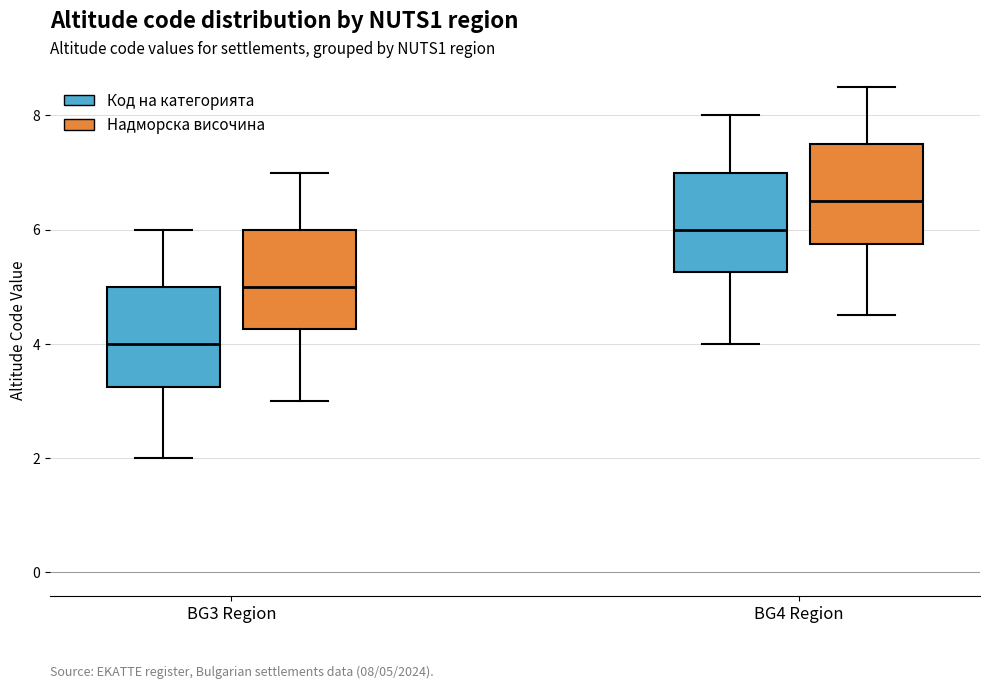

Which box's median line is the highest?

BG4 Region (Надморска височина)